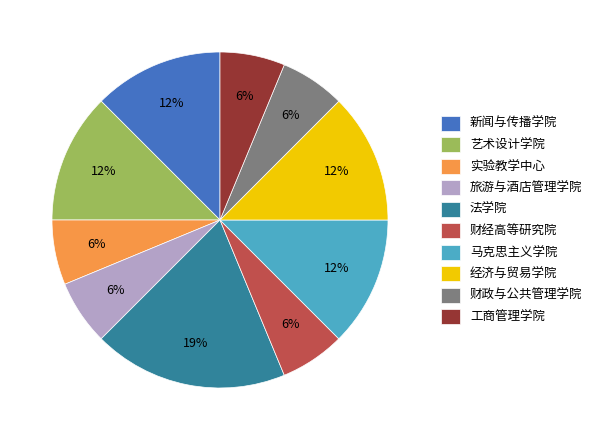

The 经济与贸易学院 slice represents 6% of the pie. True or false?

False